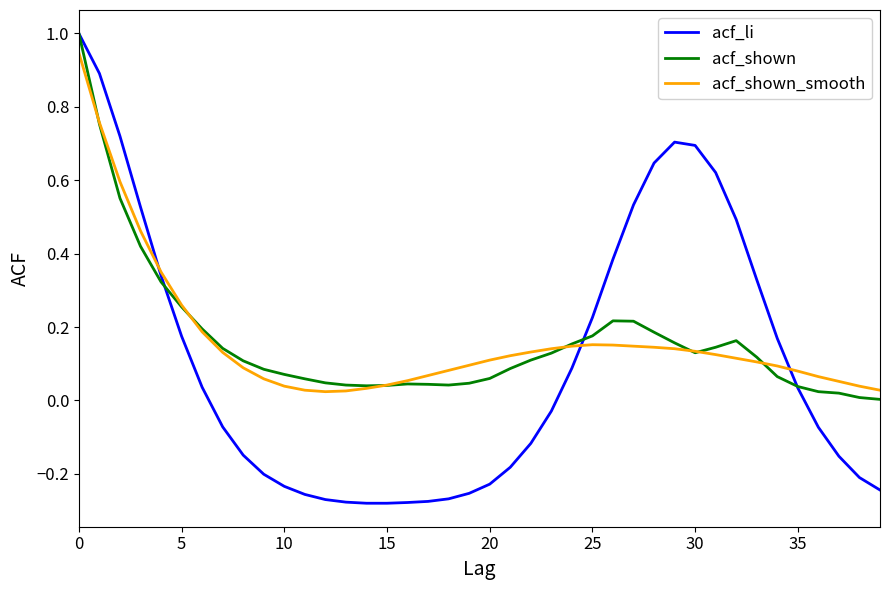

Which series has the largest range (max minus min)?

acf_li